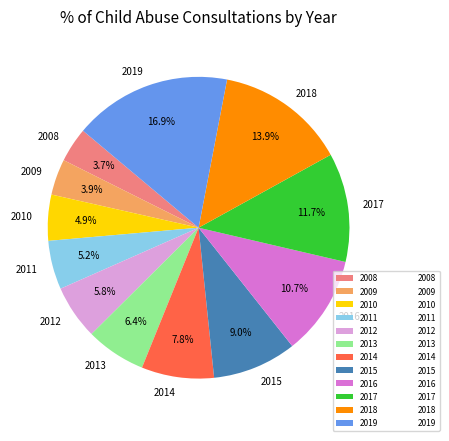

Which has a higher value, 2012 or 2009?

2012